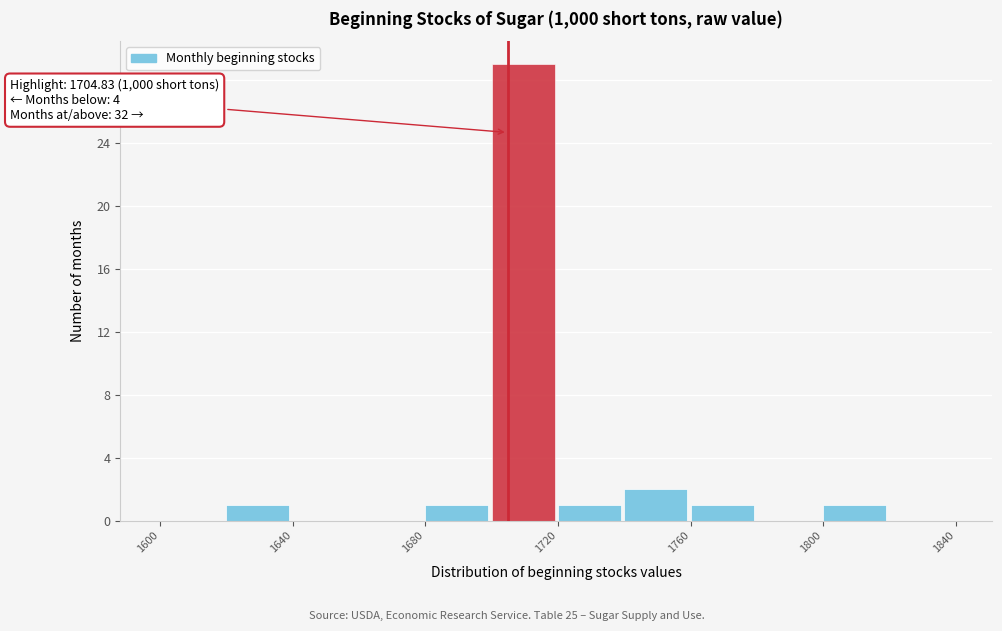

Which range on the x-axis has the tallest bar?

1700 to 1720